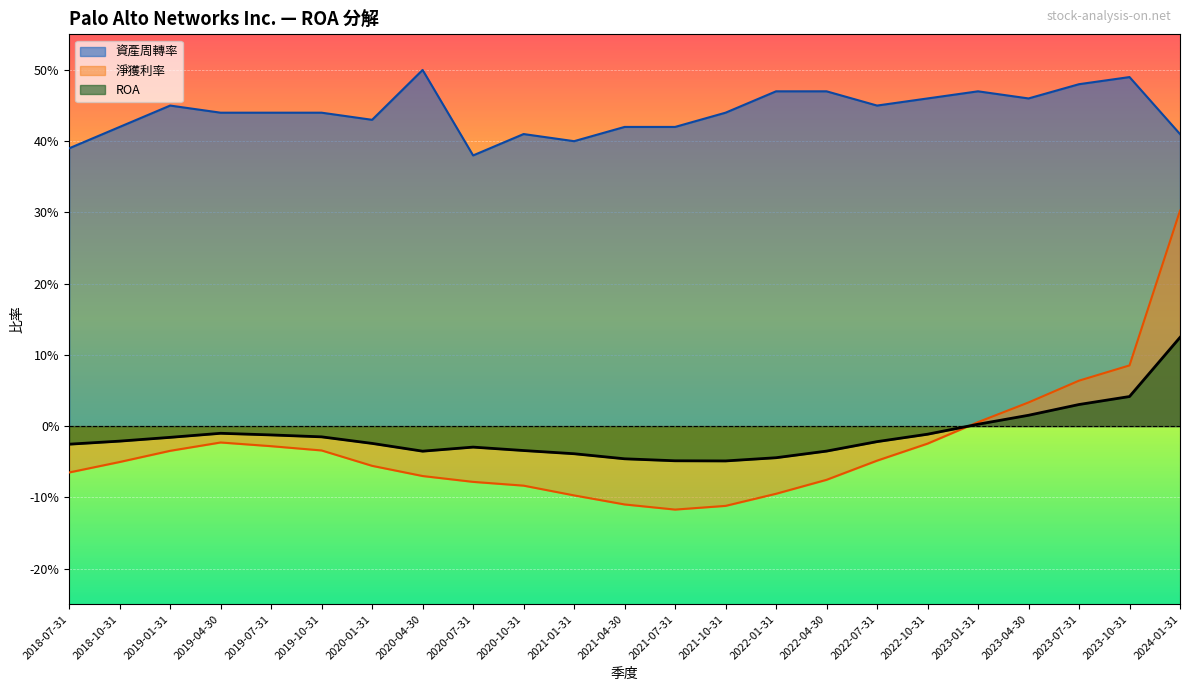

What is the total value across all series at 2020-07-31?

0.3